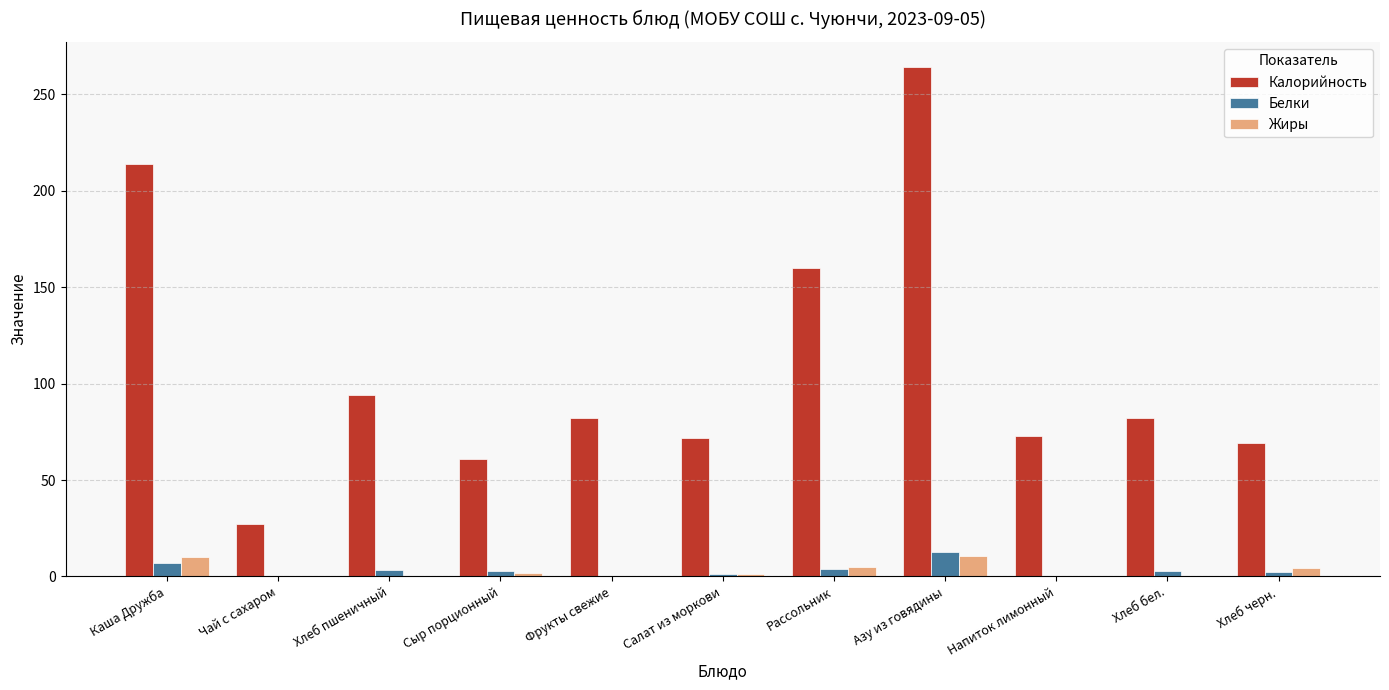

Is the value of Калорийность at Фрукты свежие greater than the value of Белки at Хлеб черн.?

Yes